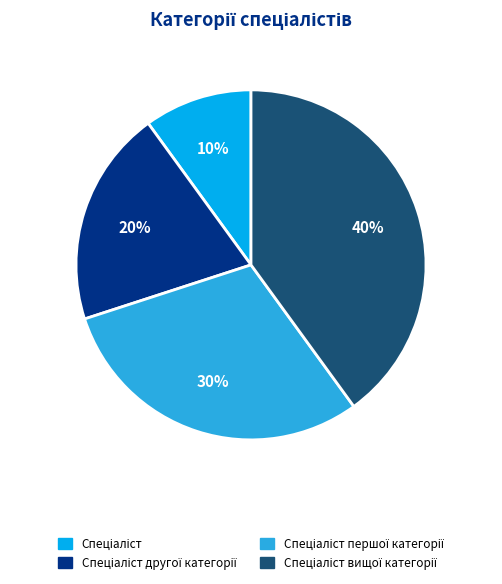

To the nearest percent, what is the difference between the largest and smallest slice percentages?

30%